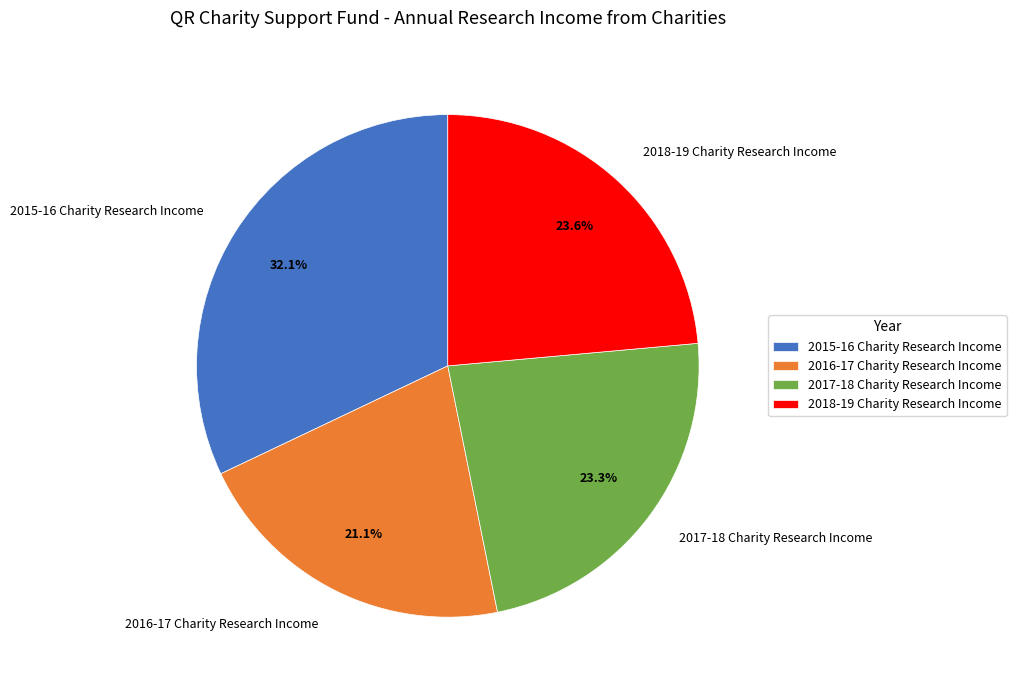

To the nearest percent, what is the difference between the largest and smallest slice percentages?

11%